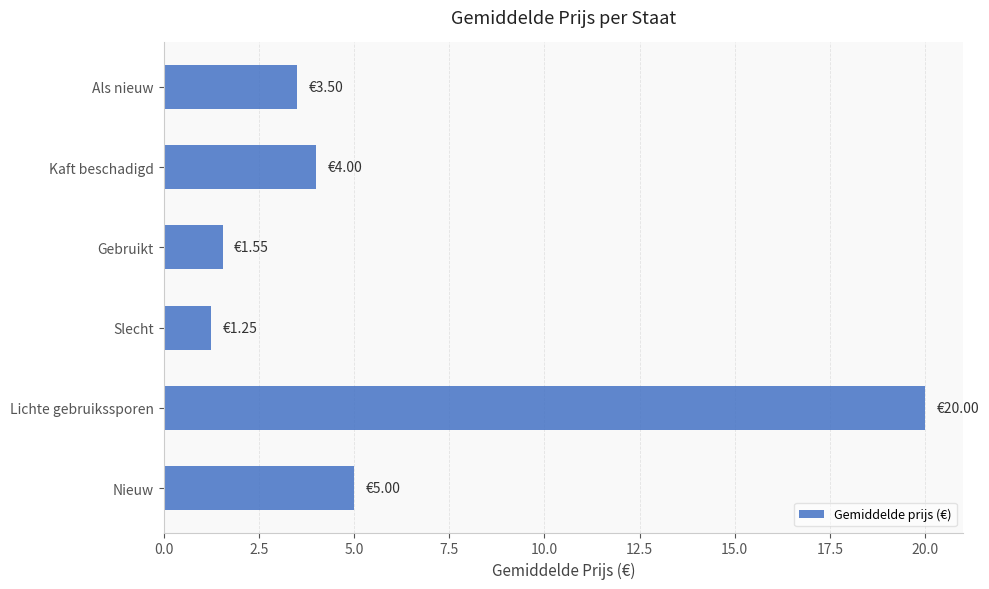

What is the maximum value shown in the chart?

20.0